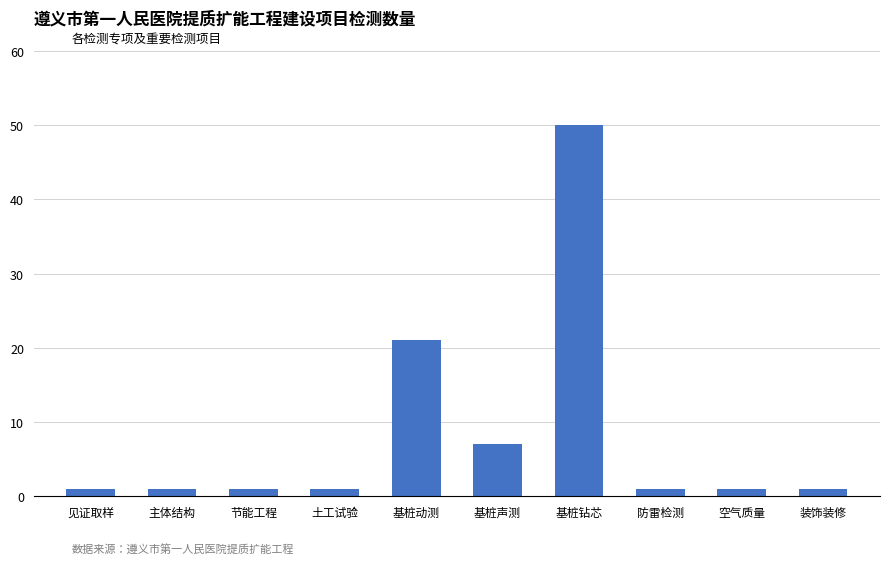

What is the label of the 7th bar from the right?

土工试验